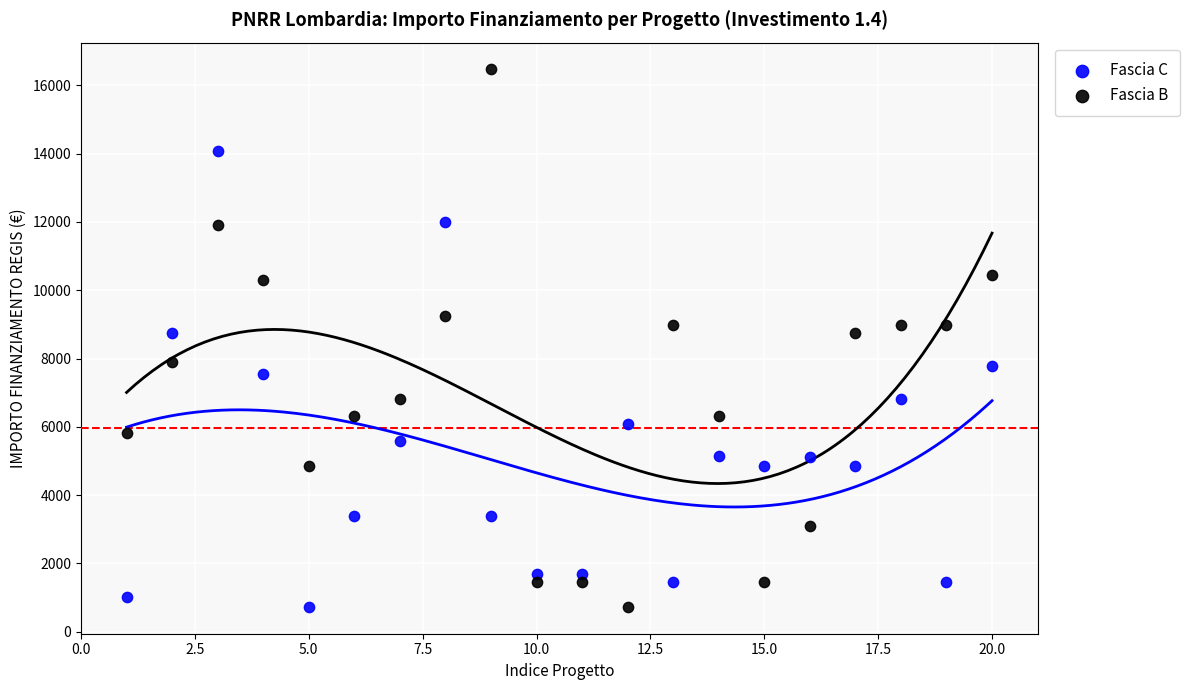

What are all the series names shown in the legend?

Fascia C, Fascia B